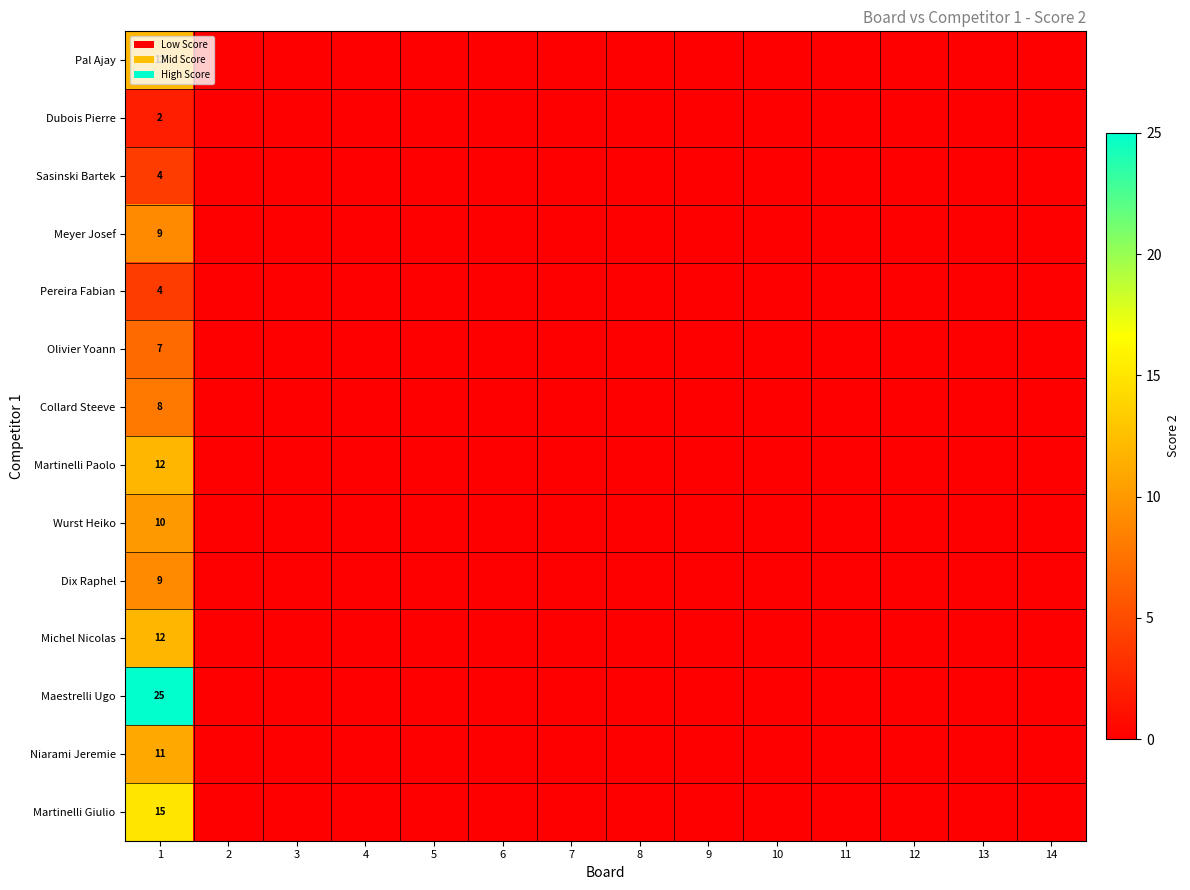

At how many categories does at least one series exceed 16?

1